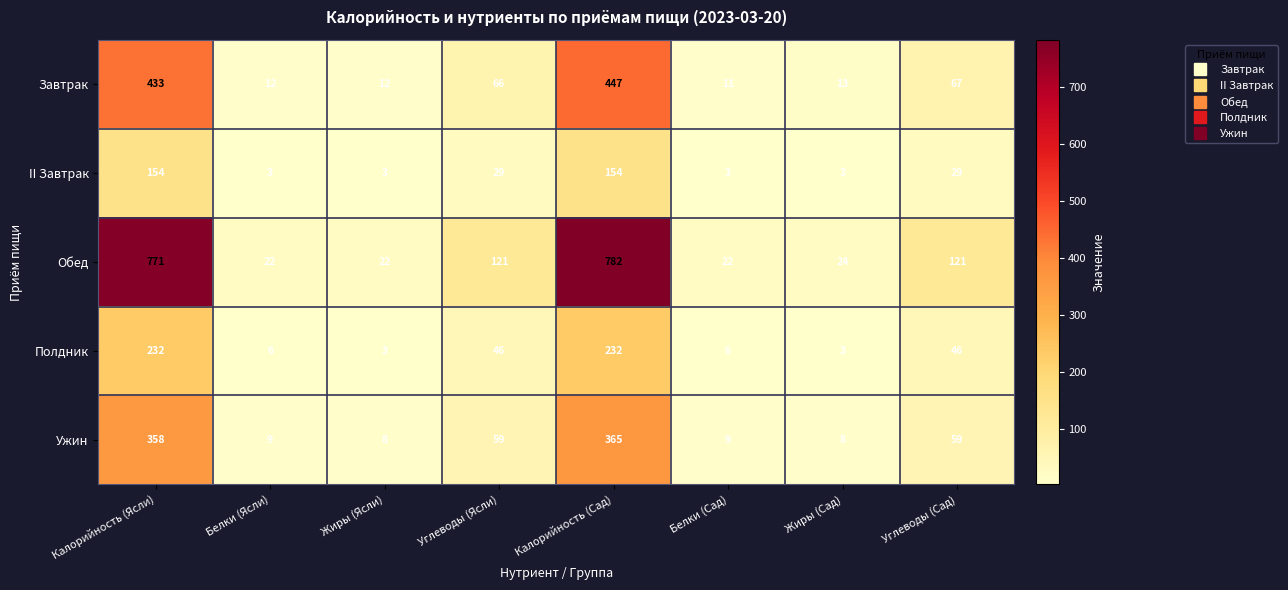

Is it true that II Завтрак equals 19 at Углеводы (Сад)?

False